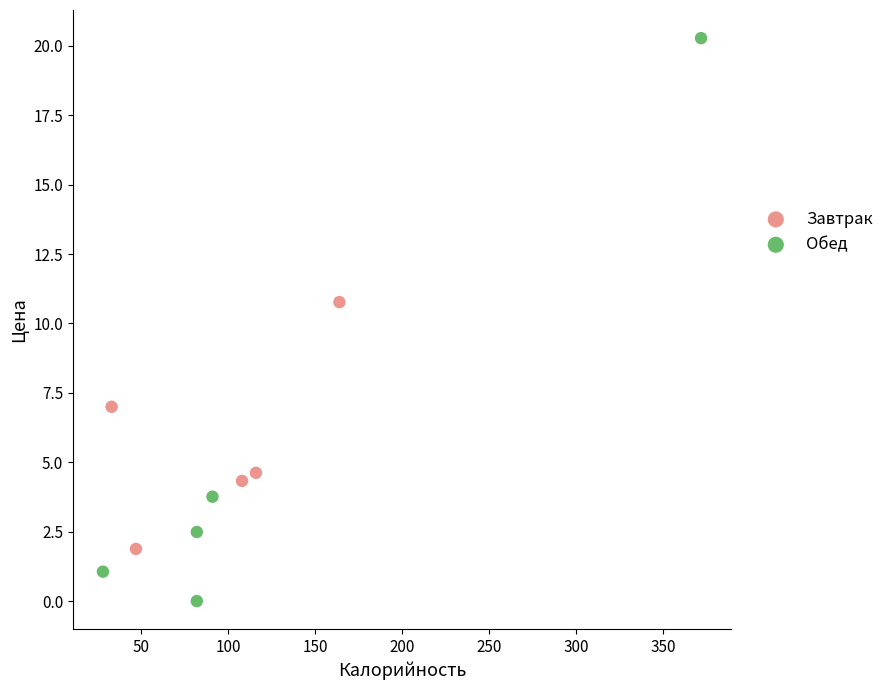

Which series has the largest Y range (max minus min)?

Обед